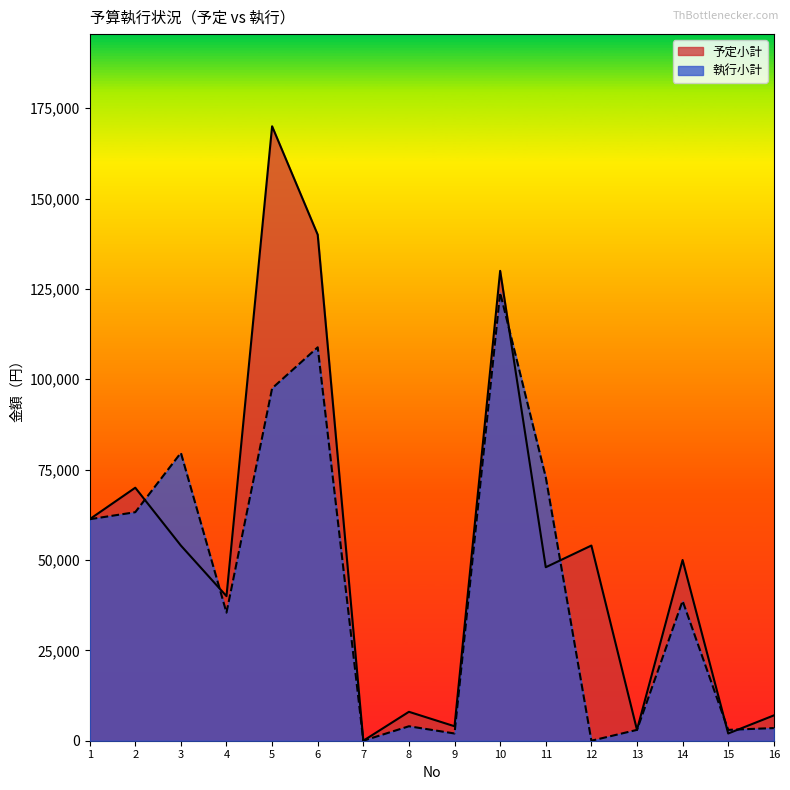

What is the sum of the 執行小計 values at 8 and 15?

7000